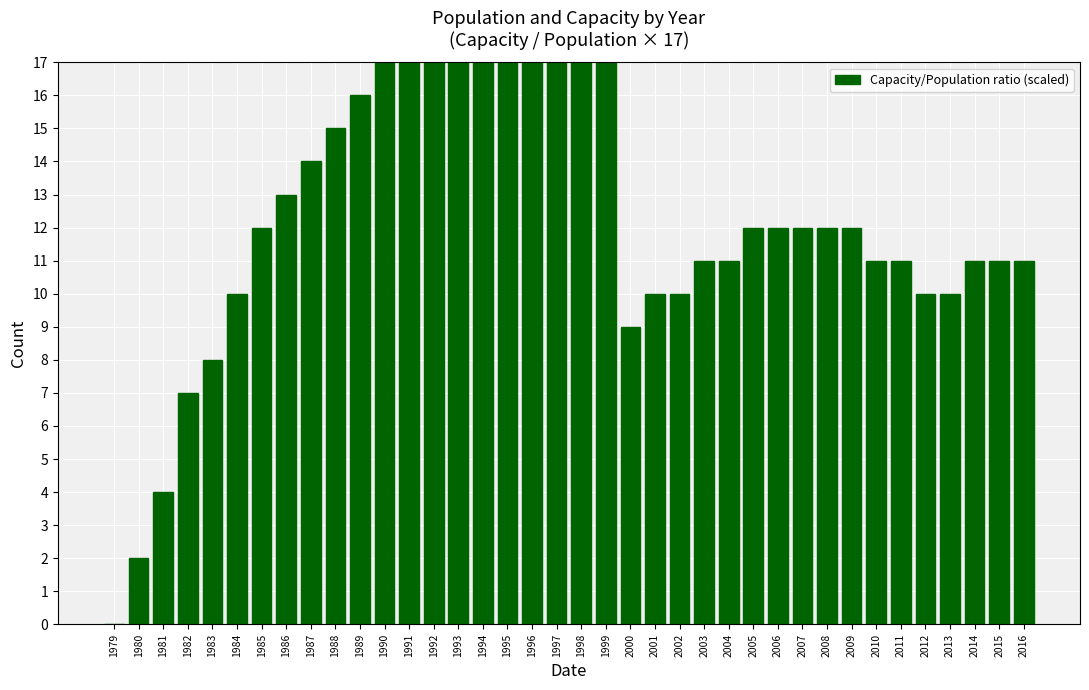

What is the approximate value at 2002?

10